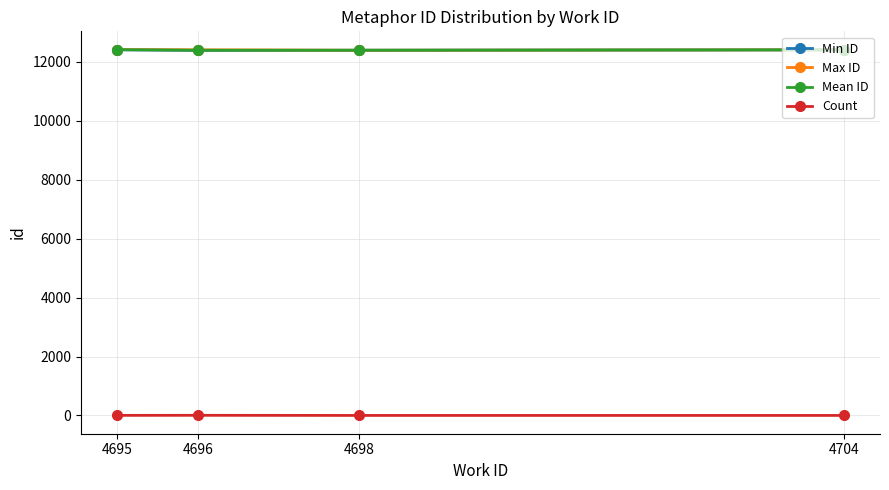

True or false: Count and Max ID intersect in this chart.

False